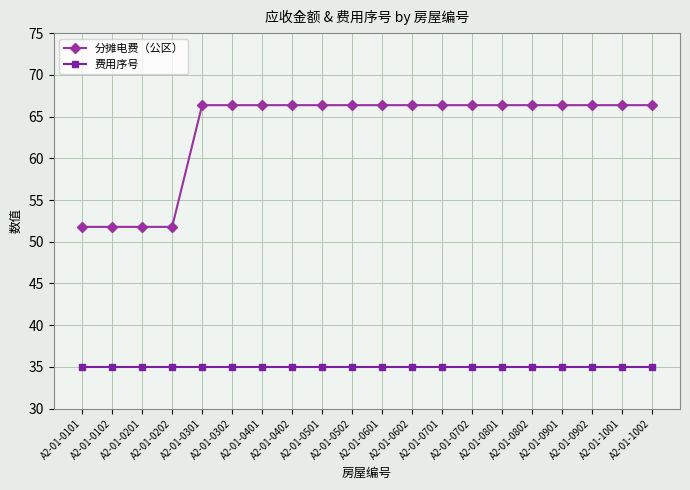

Is the value of 费用序号 at A2-01-0101 greater than the value of 分摊电费（公区） at A2-01-0301?

No